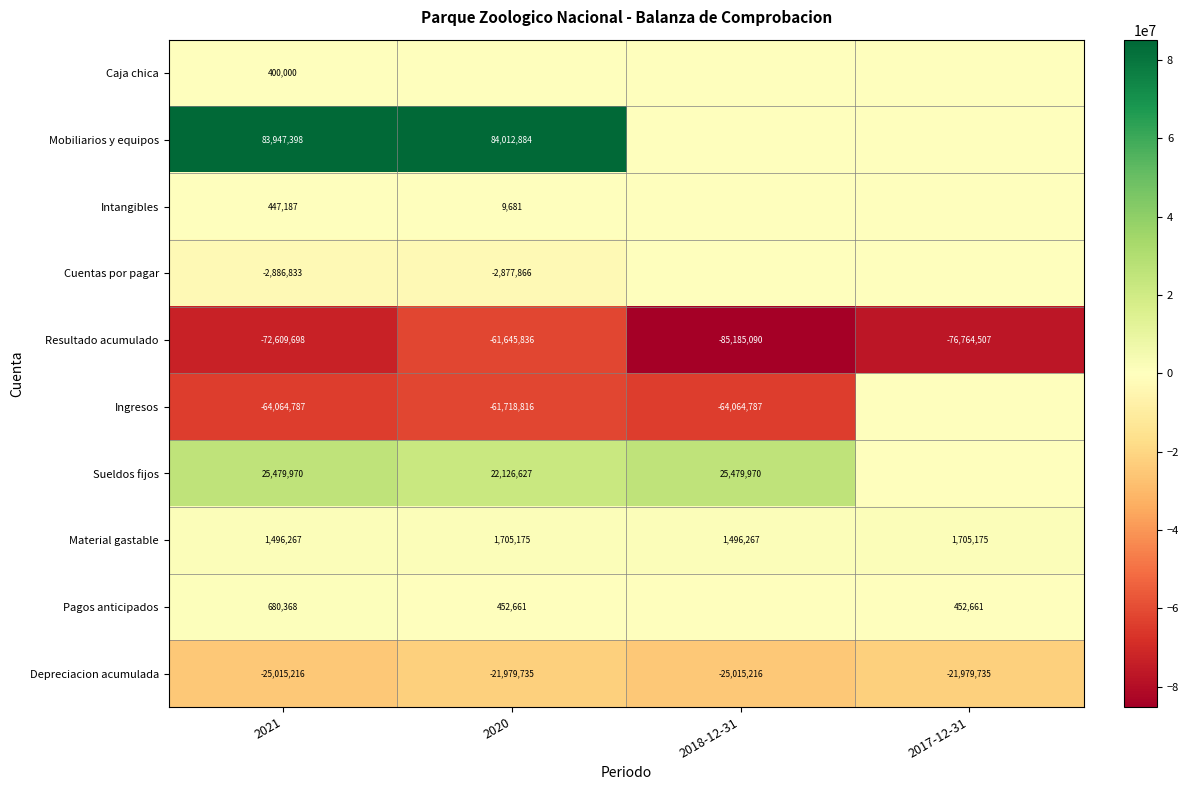

True or false: Depreciacion acumulada has a value of -32970921 at 2020.

False